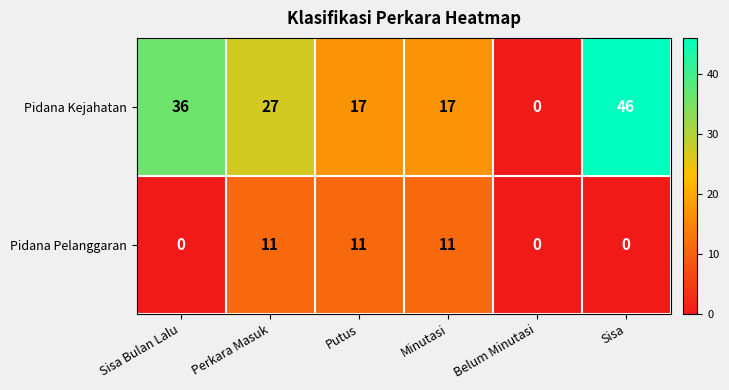

At how many categories does at least one series exceed 15?

5